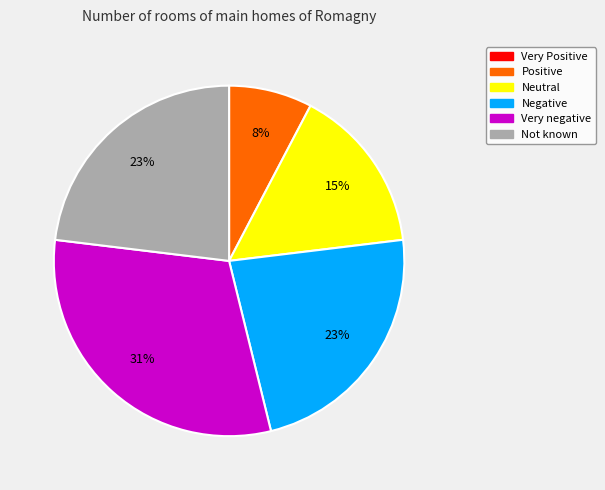

Which category has the biggest portion of the pie?

Very negative